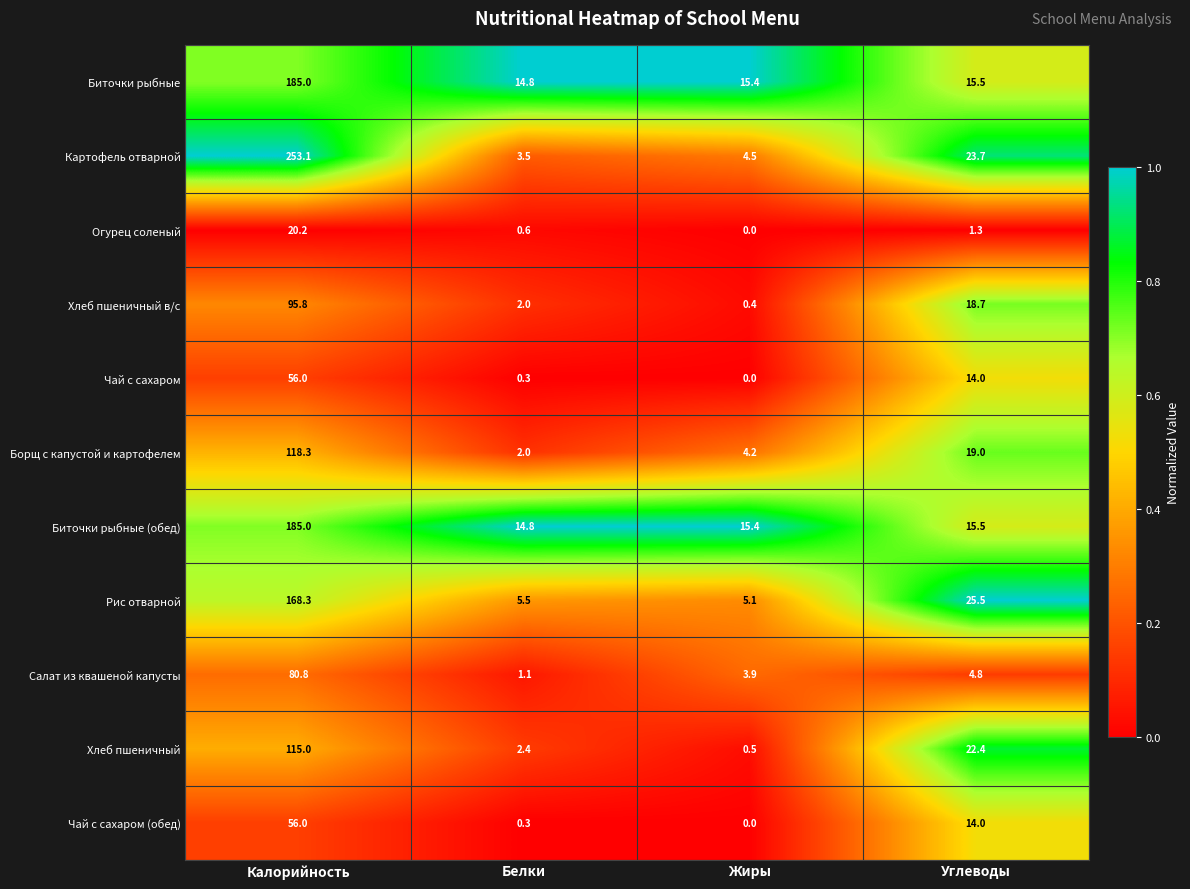

What is the greatest value displayed?

253.1